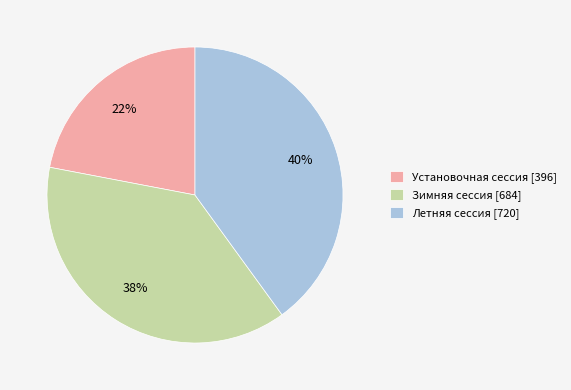

Between Летняя сессия and Зимняя сессия, which is larger?

Летняя сессия